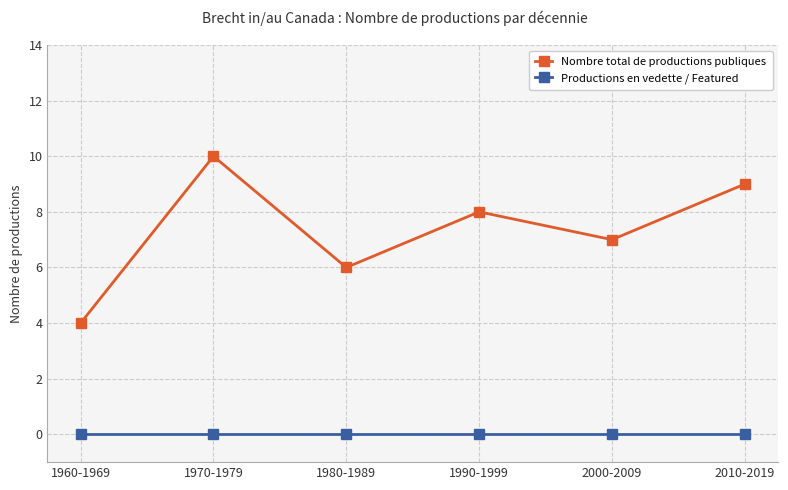

Does the chart display data point markers on the line(s)?

Yes